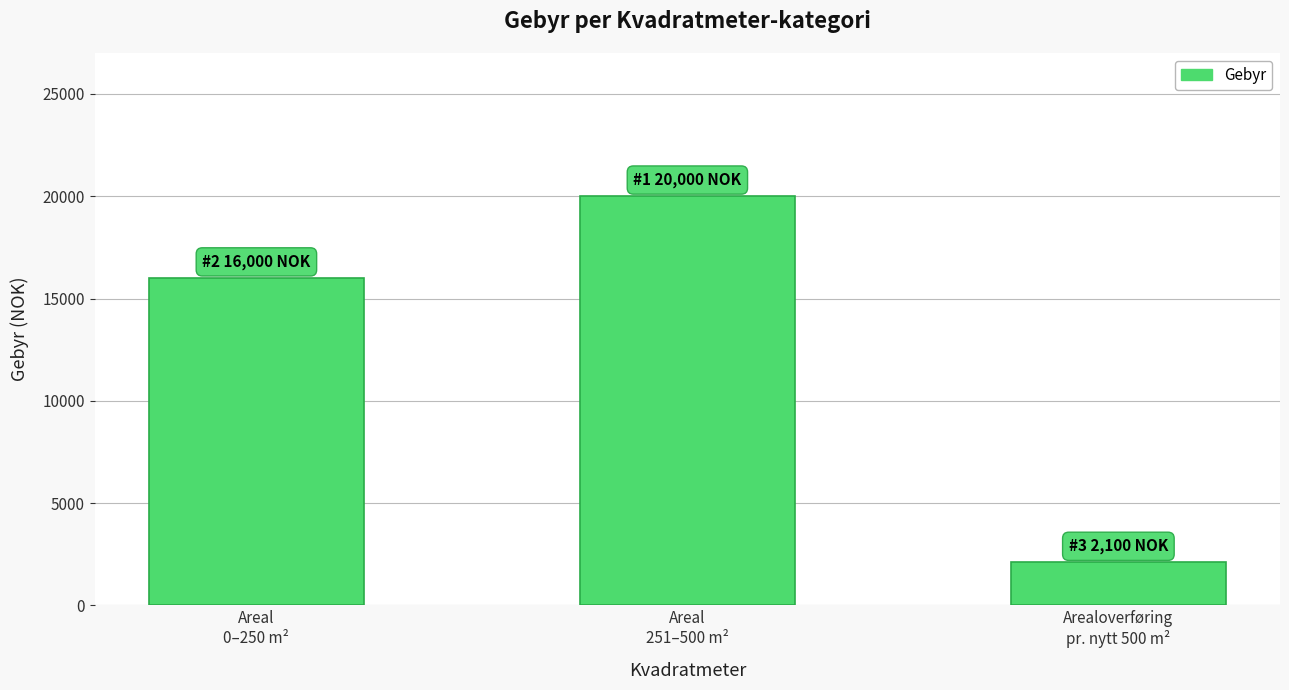

Which has a higher value, Areal
0–250 m² or Arealoverføring
pr. nytt 500 m²?

Areal
0–250 m²